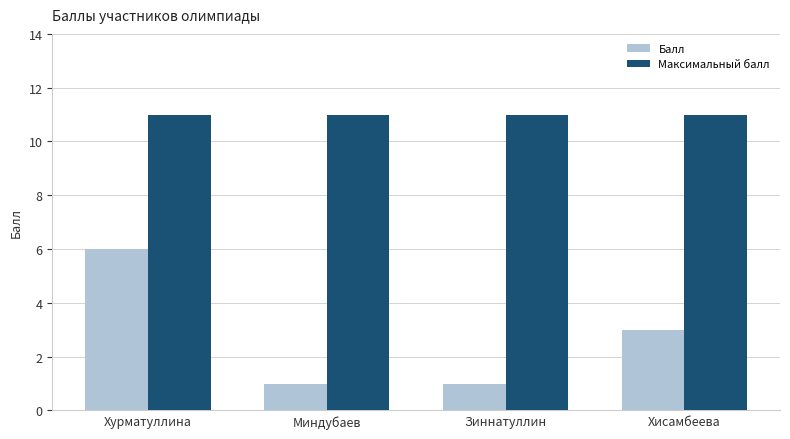

How many groups of bars are there?

4